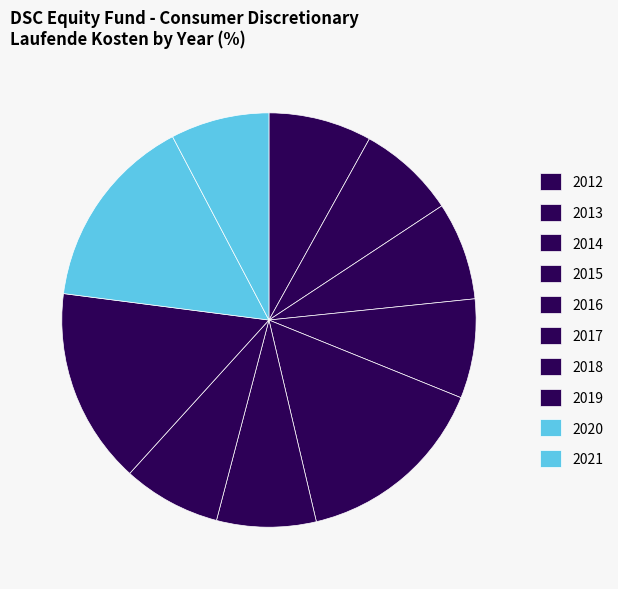

How many slices are in this pie chart?

10